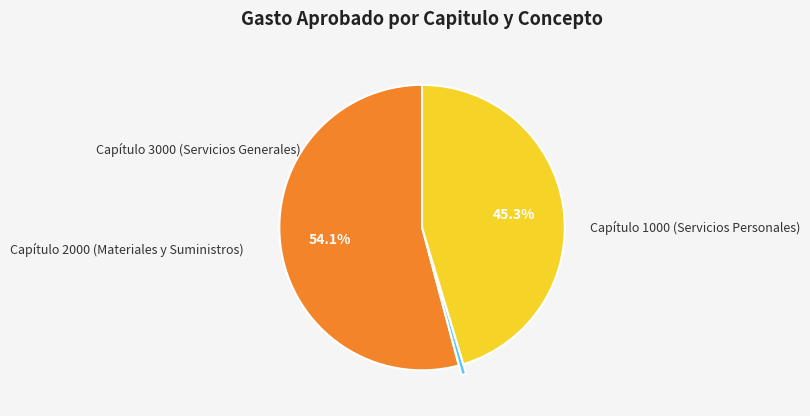

Does any single category account for the majority?

Yes